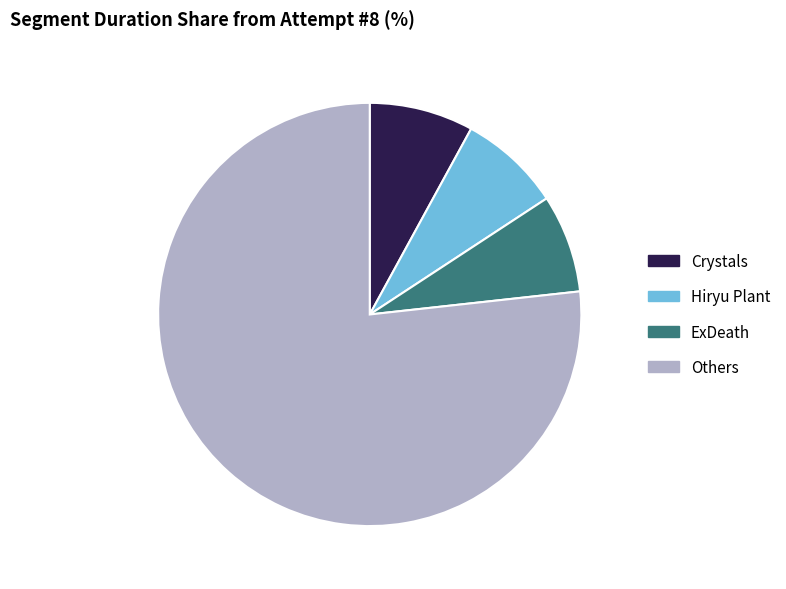

Is there any slice that represents more than half of the pie?

Yes